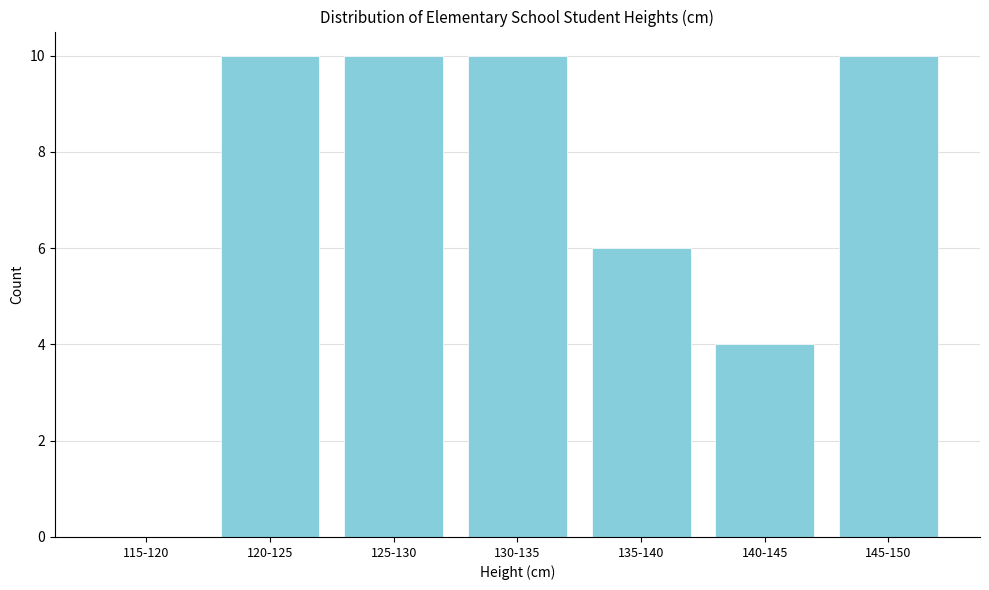

Reading left to right, transcribe all the data shown in this chart.

115-120=0	120-125=10	125-130=10	130-135=10	135-140=6	140-145=4	145-150=10